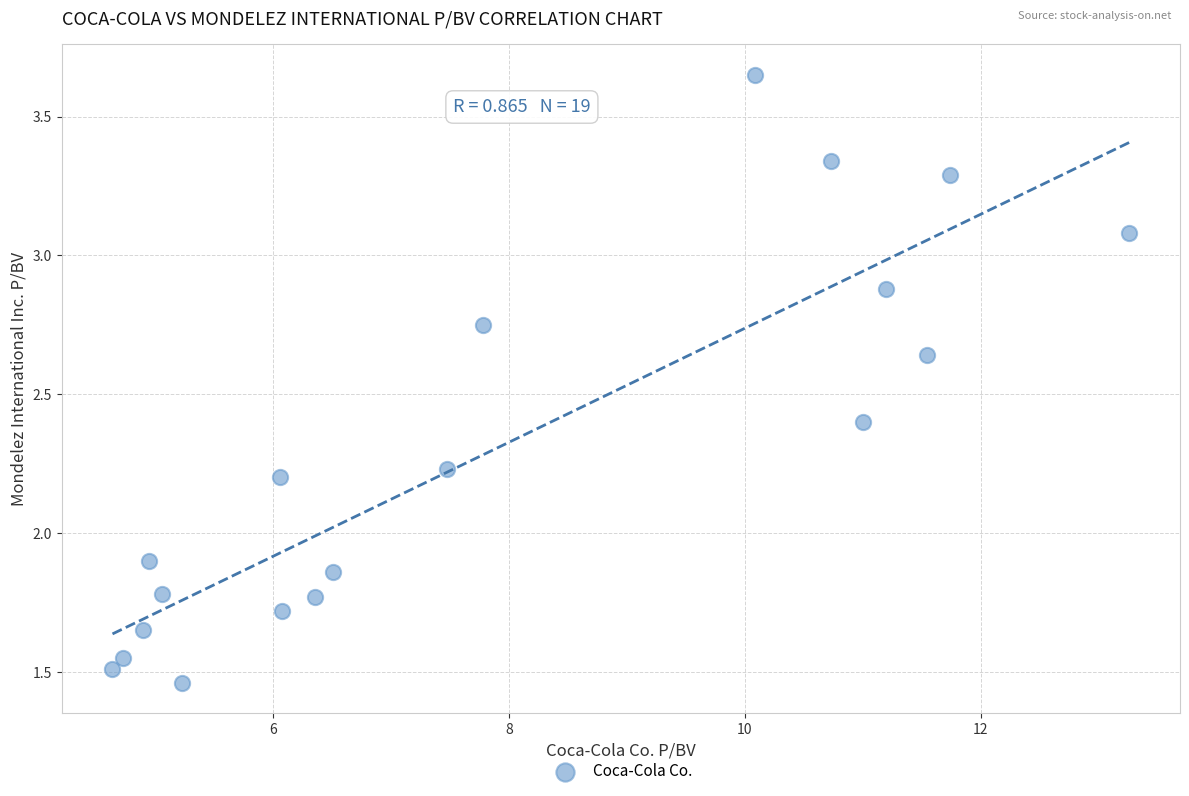

What is the range of X values (max minus min)?

8.6